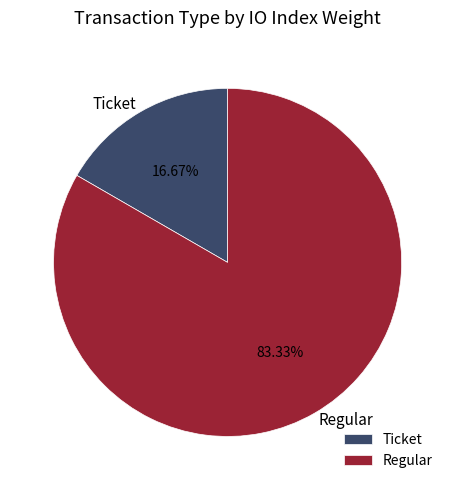

Combined, do Ticket and Regular account for over 50%?

Yes